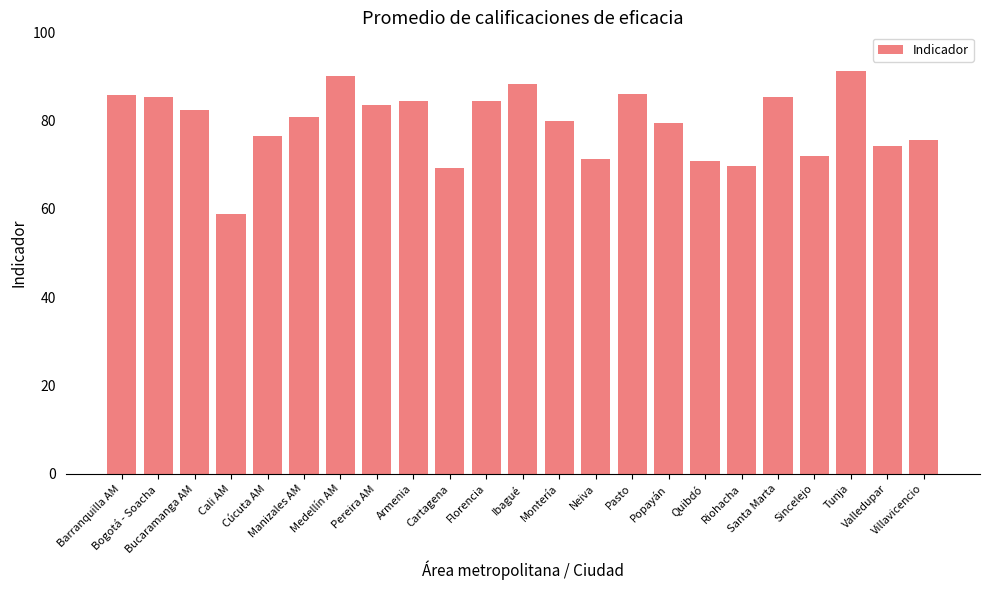

What is the average value?

79.4